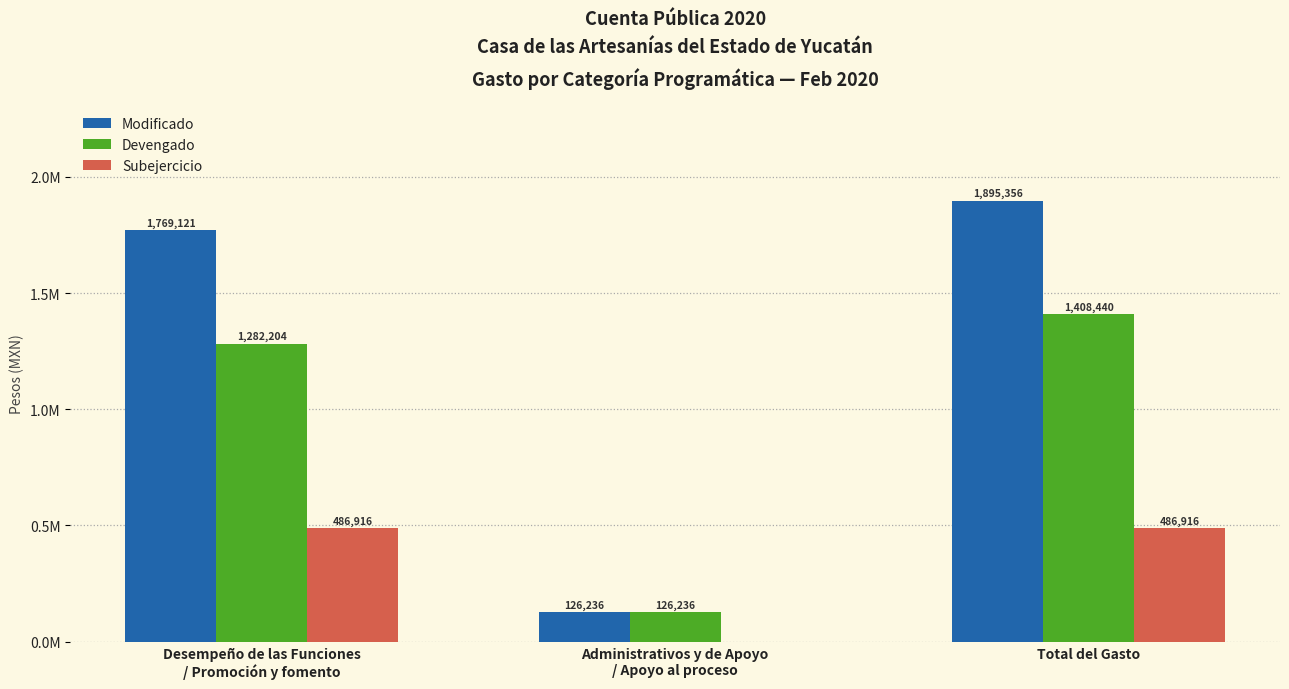

Are the bars grouped side by side (vs. stacked)?

Yes